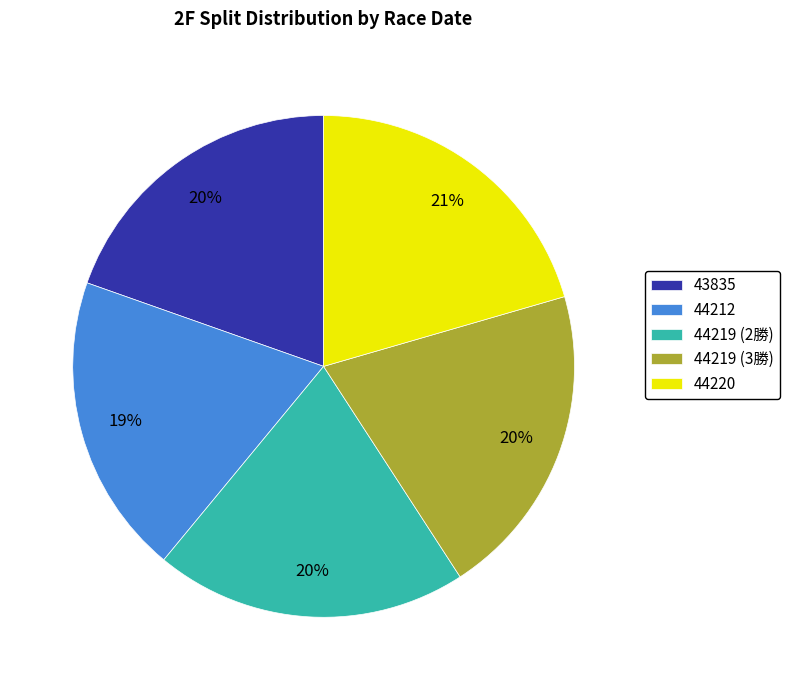

Count the number of slices in the pie.

5